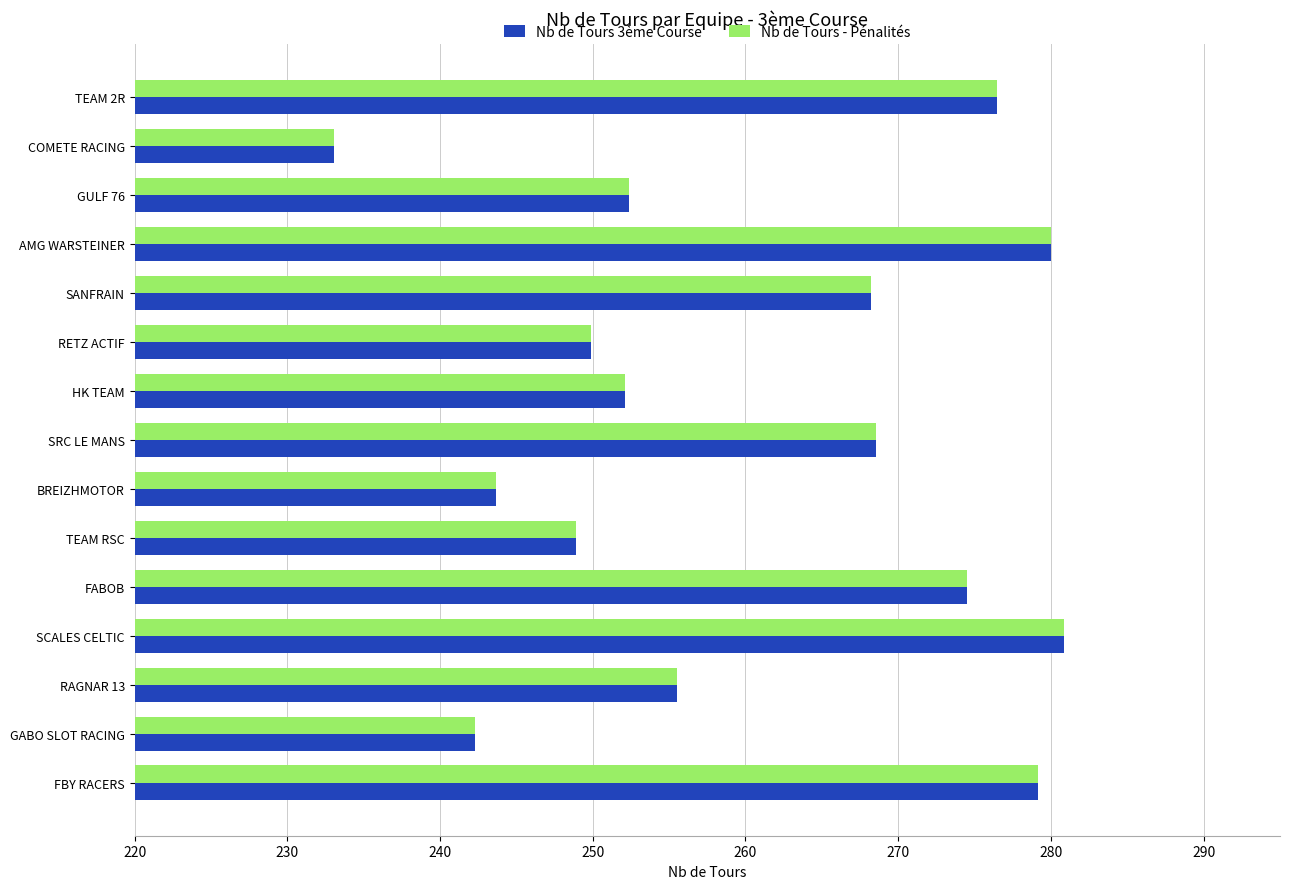

What is the total value across all series at FABOB?

549.0